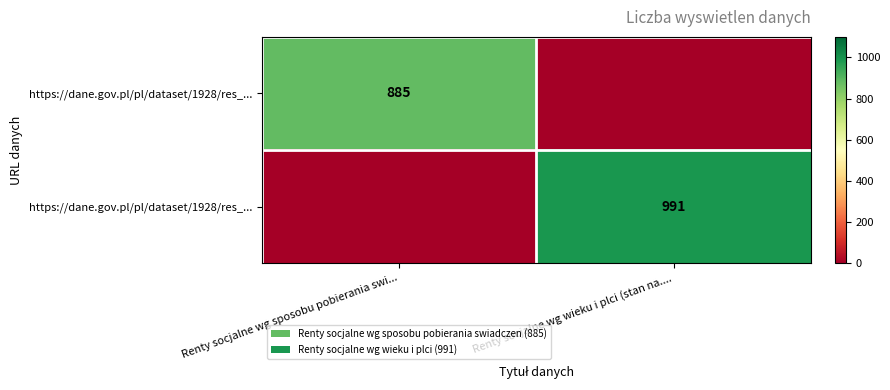

What is the spread (max minus min) of values at Renty socjalne wg sposobu pobierania swi...?

885